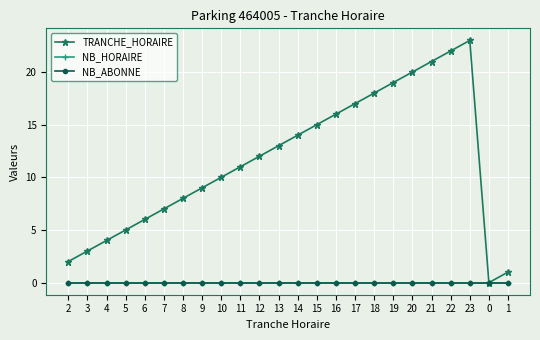

Reading left to right, list all the values displayed in this chart.

TRANCHE_HORAIRE: 2=2	3=3	4=4	5=5	6=6	7=7	8=8	9=9	10=10	11=11	12=12	13=13	14=14	15=15	16=16	17=17	18=18	19=19	20=20	21=21	22=22	23=23	0=0	1=1
NB_HORAIRE: 2=0	3=0	4=0	5=0	6=0	7=0	8=0	9=0	10=0	11=0	12=0	13=0	14=0	15=0	16=0	17=0	18=0	19=0	20=0	21=0	22=0	23=0	0=0	1=0
NB_ABONNE: 2=0	3=0	4=0	5=0	6=0	7=0	8=0	9=0	10=0	11=0	12=0	13=0	14=0	15=0	16=0	17=0	18=0	19=0	20=0	21=0	22=0	23=0	0=0	1=0